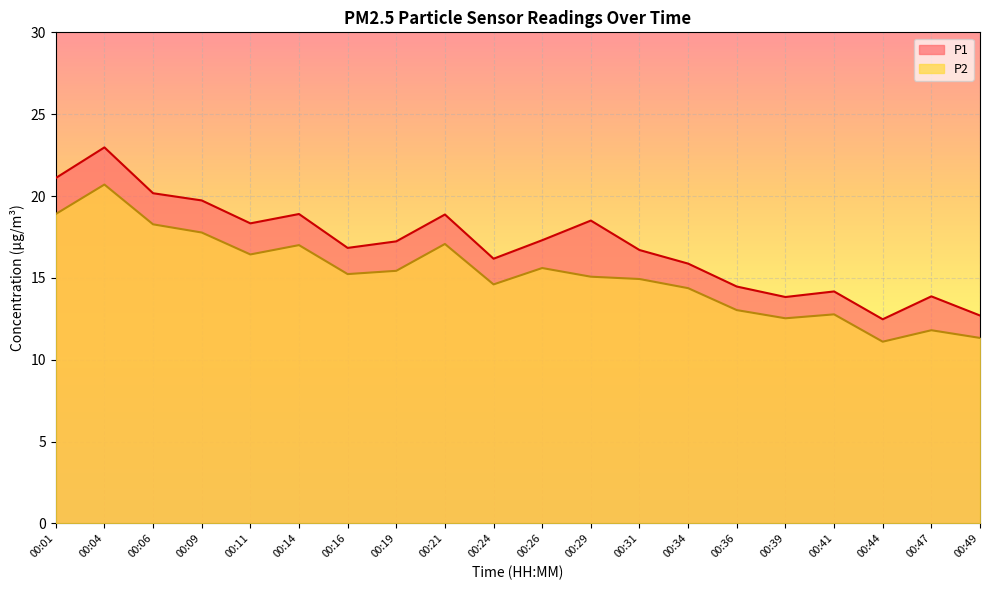

List the labels in order of P2 value, smallest first.

00:44, 00:49, 00:47, 00:39, 00:41, 00:36, 00:34, 00:24, 00:31, 00:29, 00:16, 00:19, 00:26, 00:11, 00:14, 00:21, 00:09, 00:06, 00:01, 00:04